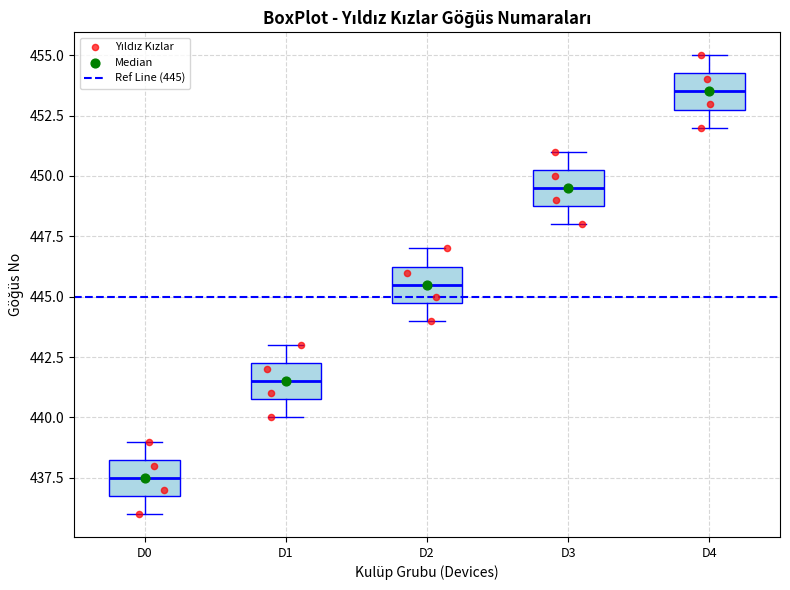

Reading left to right, transcribe this box plot: for each box, give where its median line is, the range the box spans, and where its two whiskers end, as read against the y-axis. The values are not printed on the chart, so give them approximately, as read against the axis.

D0: median 437.5, box 437.0 to 438.5, whiskers 436.0 to 439.0
D1: median 441.5, box 441.0 to 442.5, whiskers 440.0 to 443.0
D2: median 445.5, box 445.0 to 446.5, whiskers 444.0 to 447.0
D3: median 449.5, box 449.0 to 450.5, whiskers 448.0 to 451.0
D4: median 453.5, box 453.0 to 454.5, whiskers 452.0 to 455.0